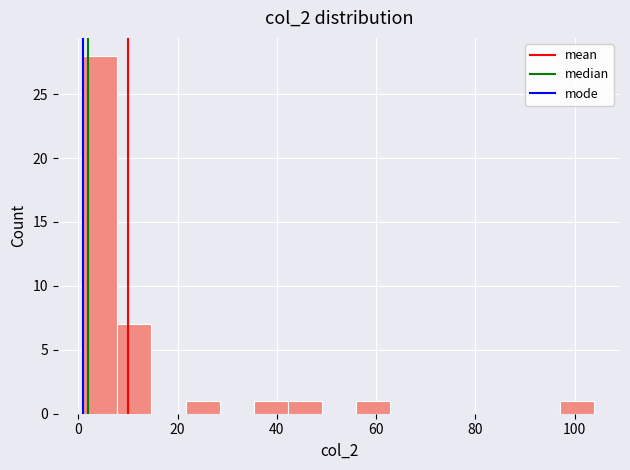

Read against the x-axis, roughly where is the centre of the tallest bar?

4